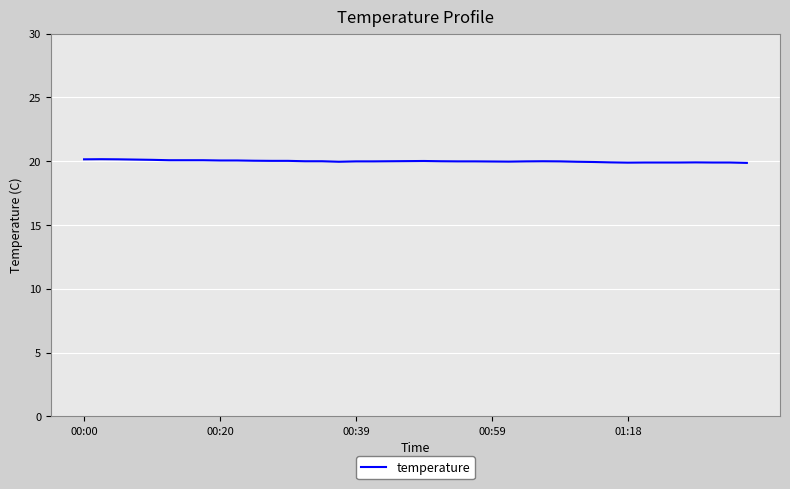

What is the minimum value shown in the chart?

19.9